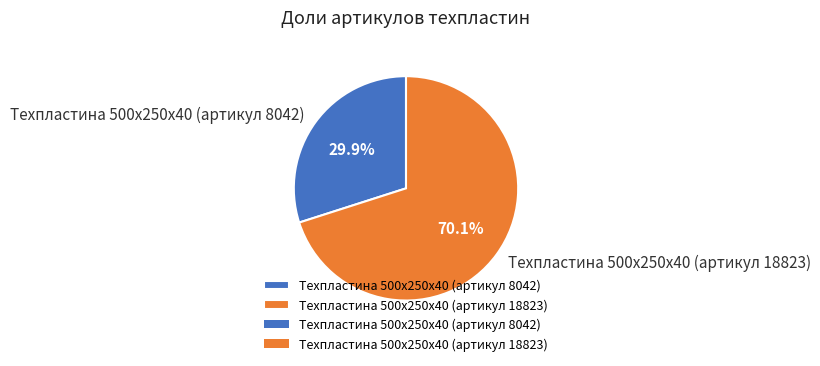

What percentage is the Техпластина 500х250х40 (артикул 18823) slice, to the nearest percent?

70%